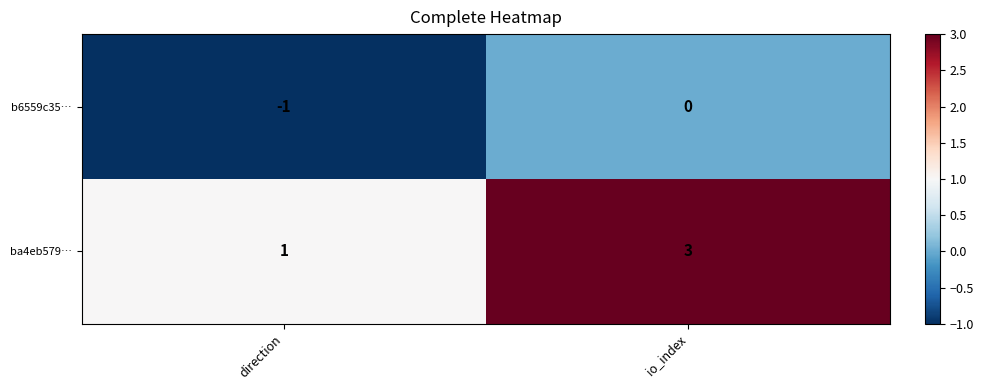

What is the sum of the ba4eb579… values at direction and io_index?

4